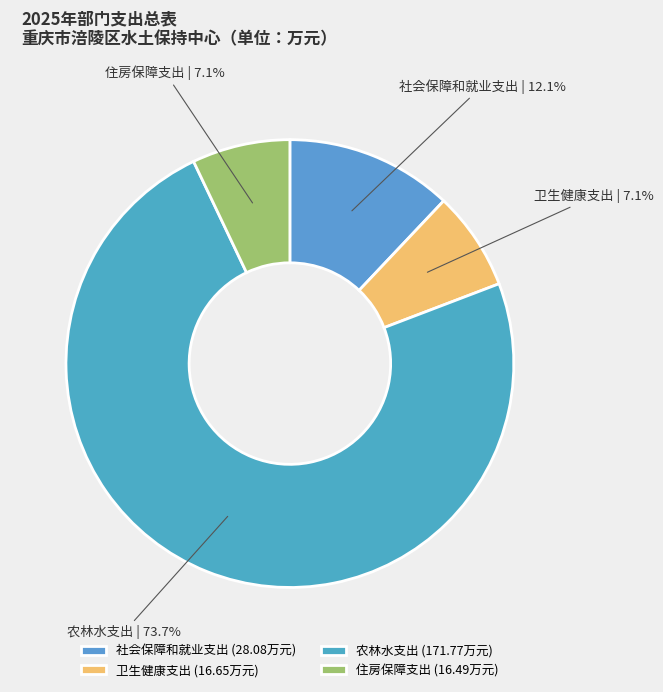

True or false: 住房保障支出 accounts for 7% of the total.

True